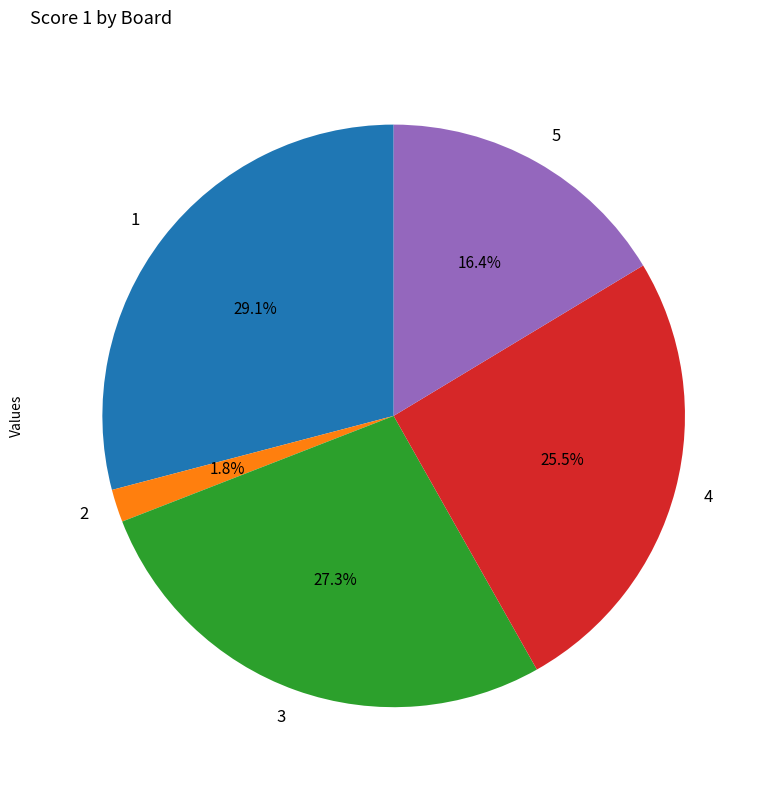

Is it true that 5 is 16% of the pie?

True